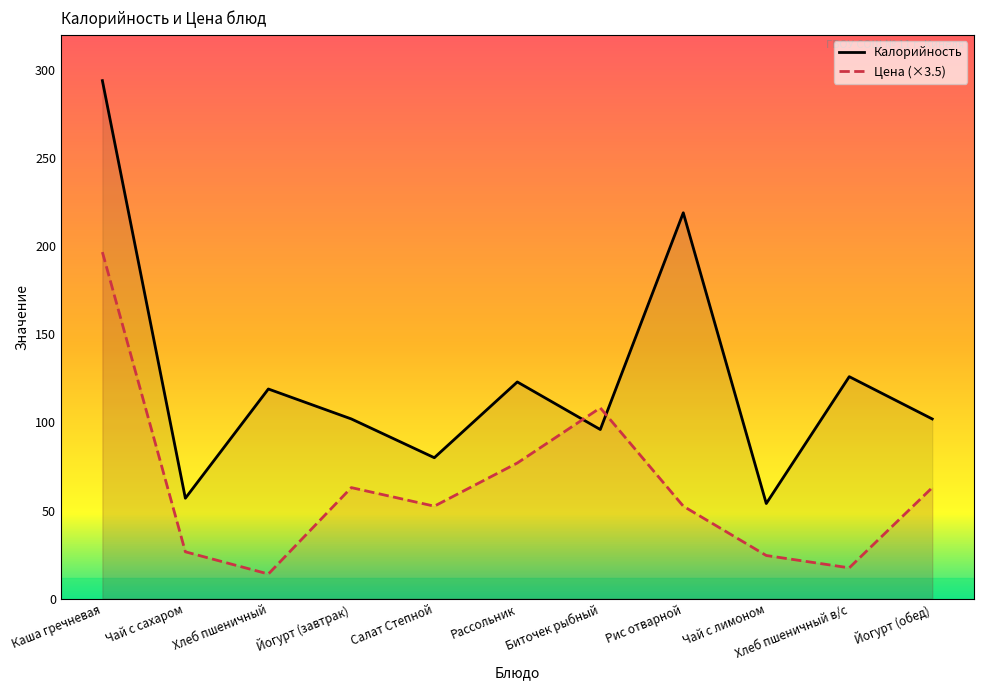

Where is the first local maximum for Калорийность?

Хлеб пшеничный